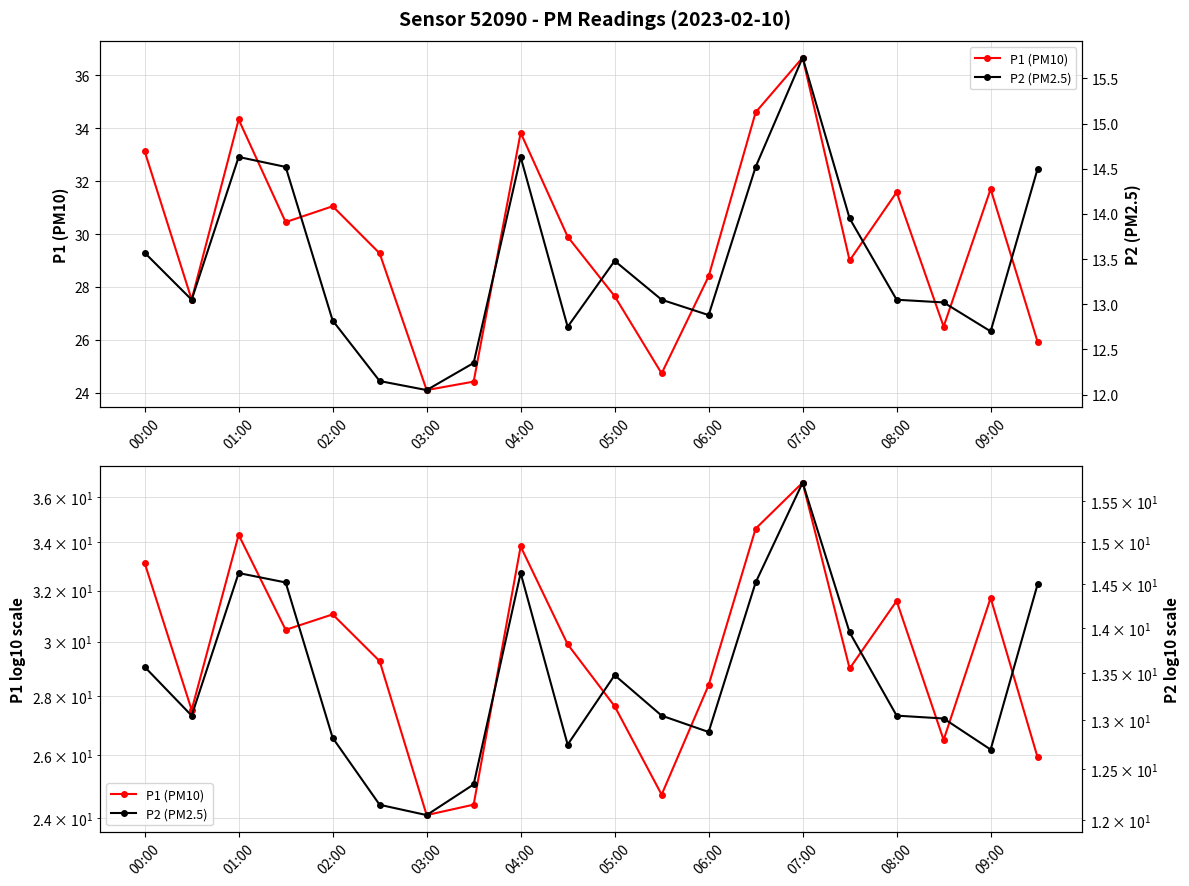

Does the chart have visible grid lines?

Yes